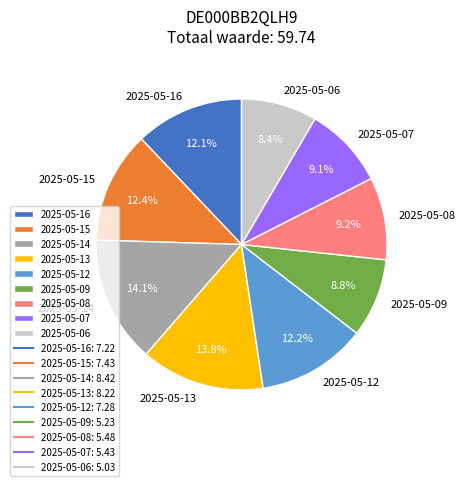

Count the number of slices in the pie.

9